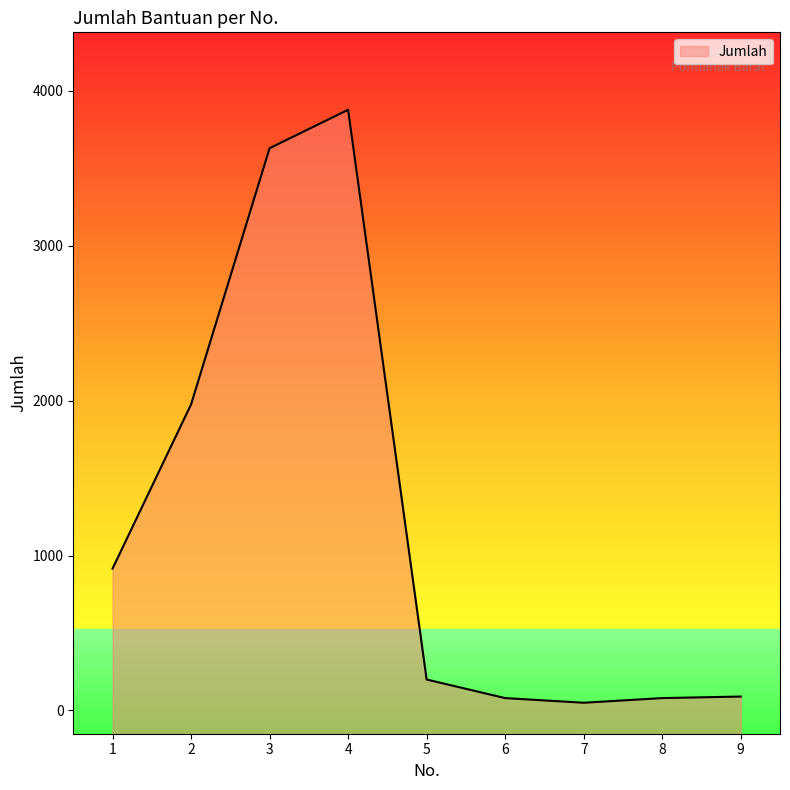

Does the chart have visible grid lines?

No